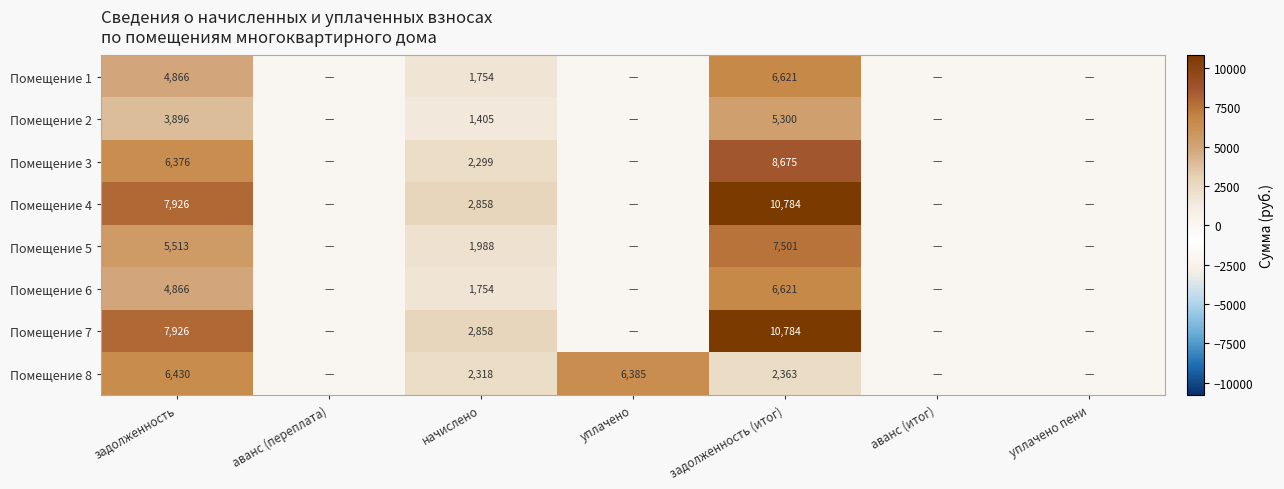

Is the value of Помещение 2 at начислено greater than the value of Помещение 7 at начислено?

No